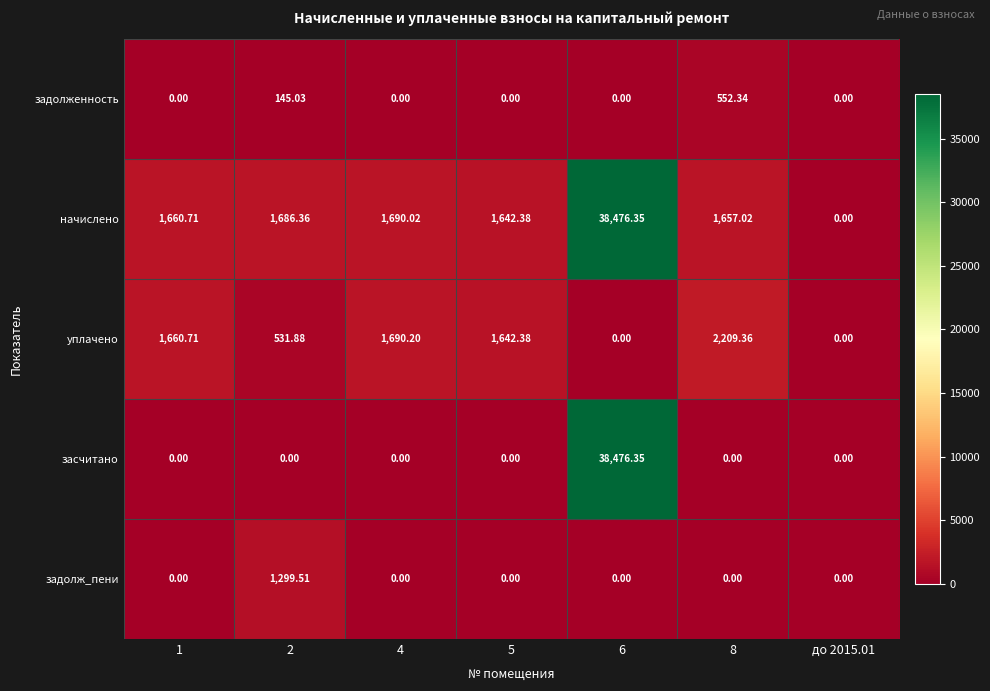

Which series changed the most between 2 and 5?

задолж_пени